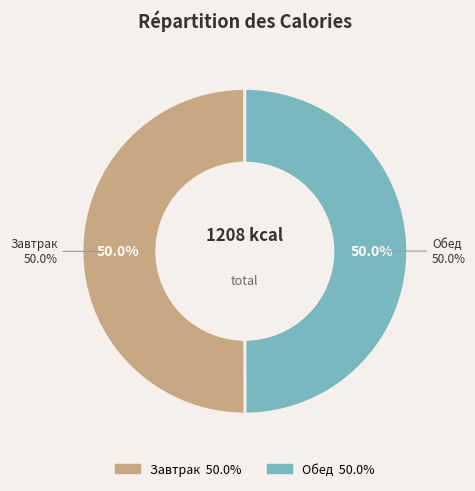

Is it true that икра свекольная is 1% of the pie?

False